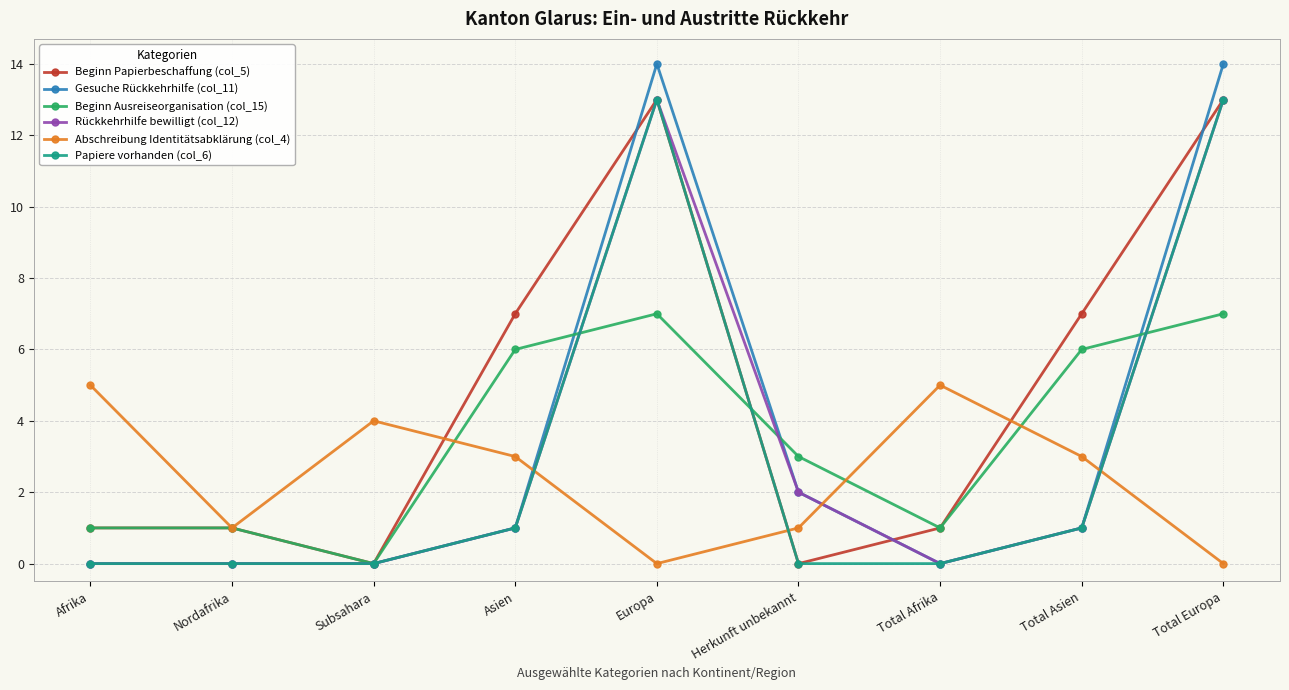

Does the chart have visible grid lines?

Yes